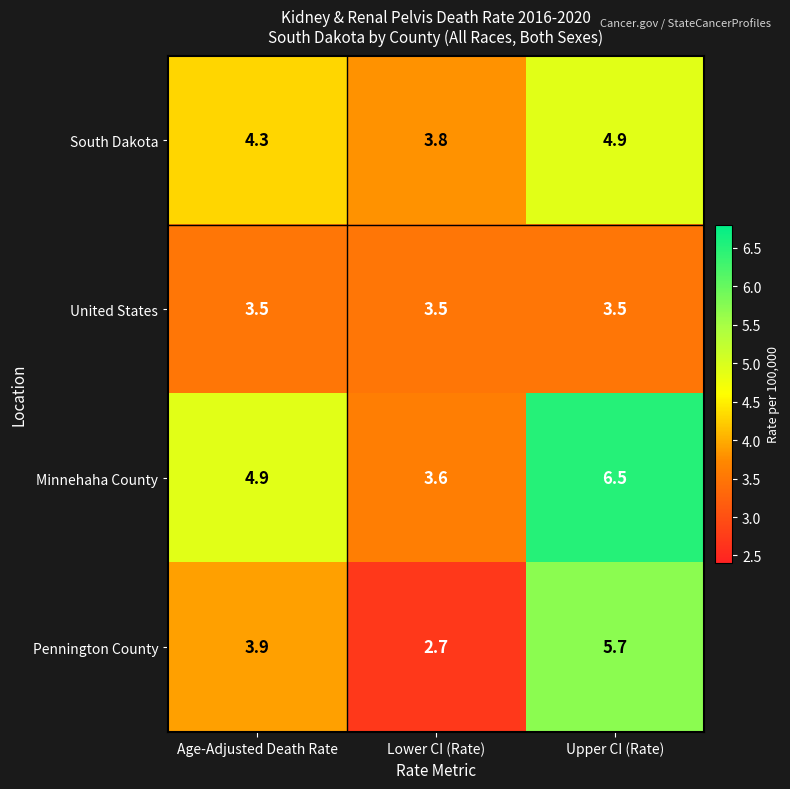

Which series has the widest spread of values?

Pennington County